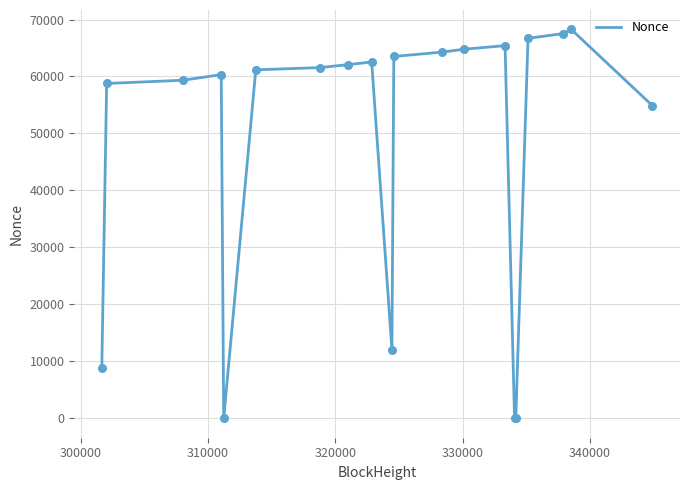

What is the maximum value shown in the chart?

68256